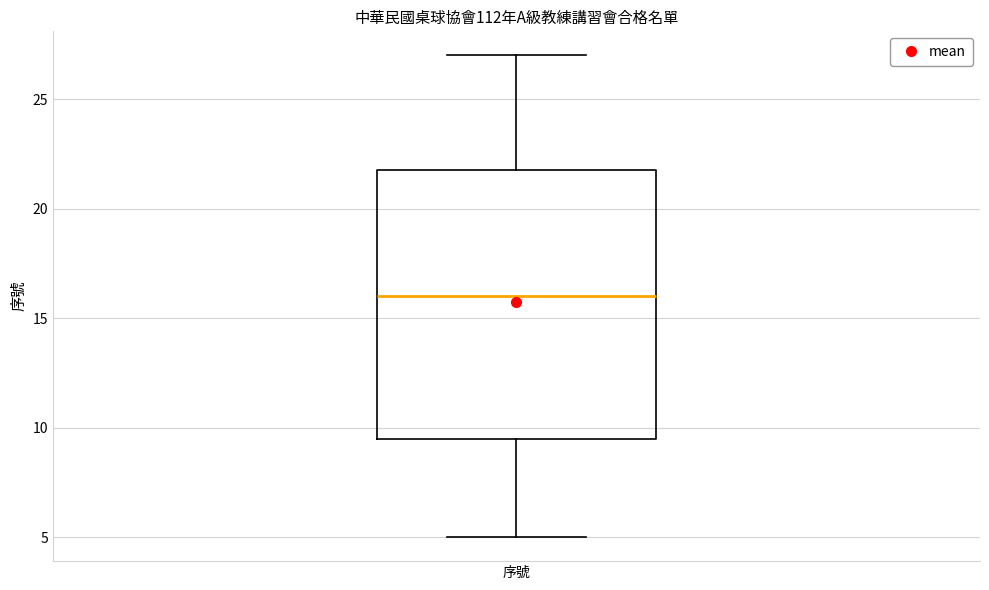

Where does the upper whisker of the box for 序號 end on the y-axis? The values are not printed on the chart, so give them approximately, as read against the axis.

27.0